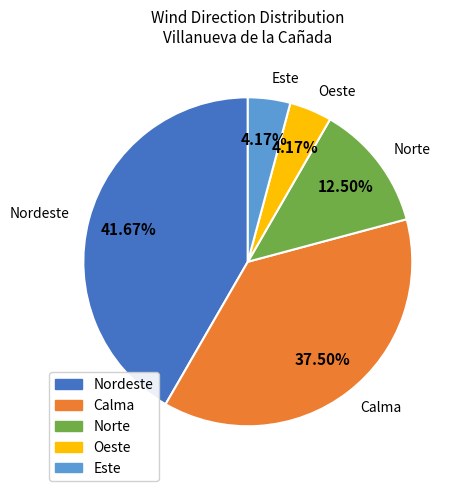

Rank the categories by value from lowest to highest.

Oeste, Este, Norte, Calma, Nordeste